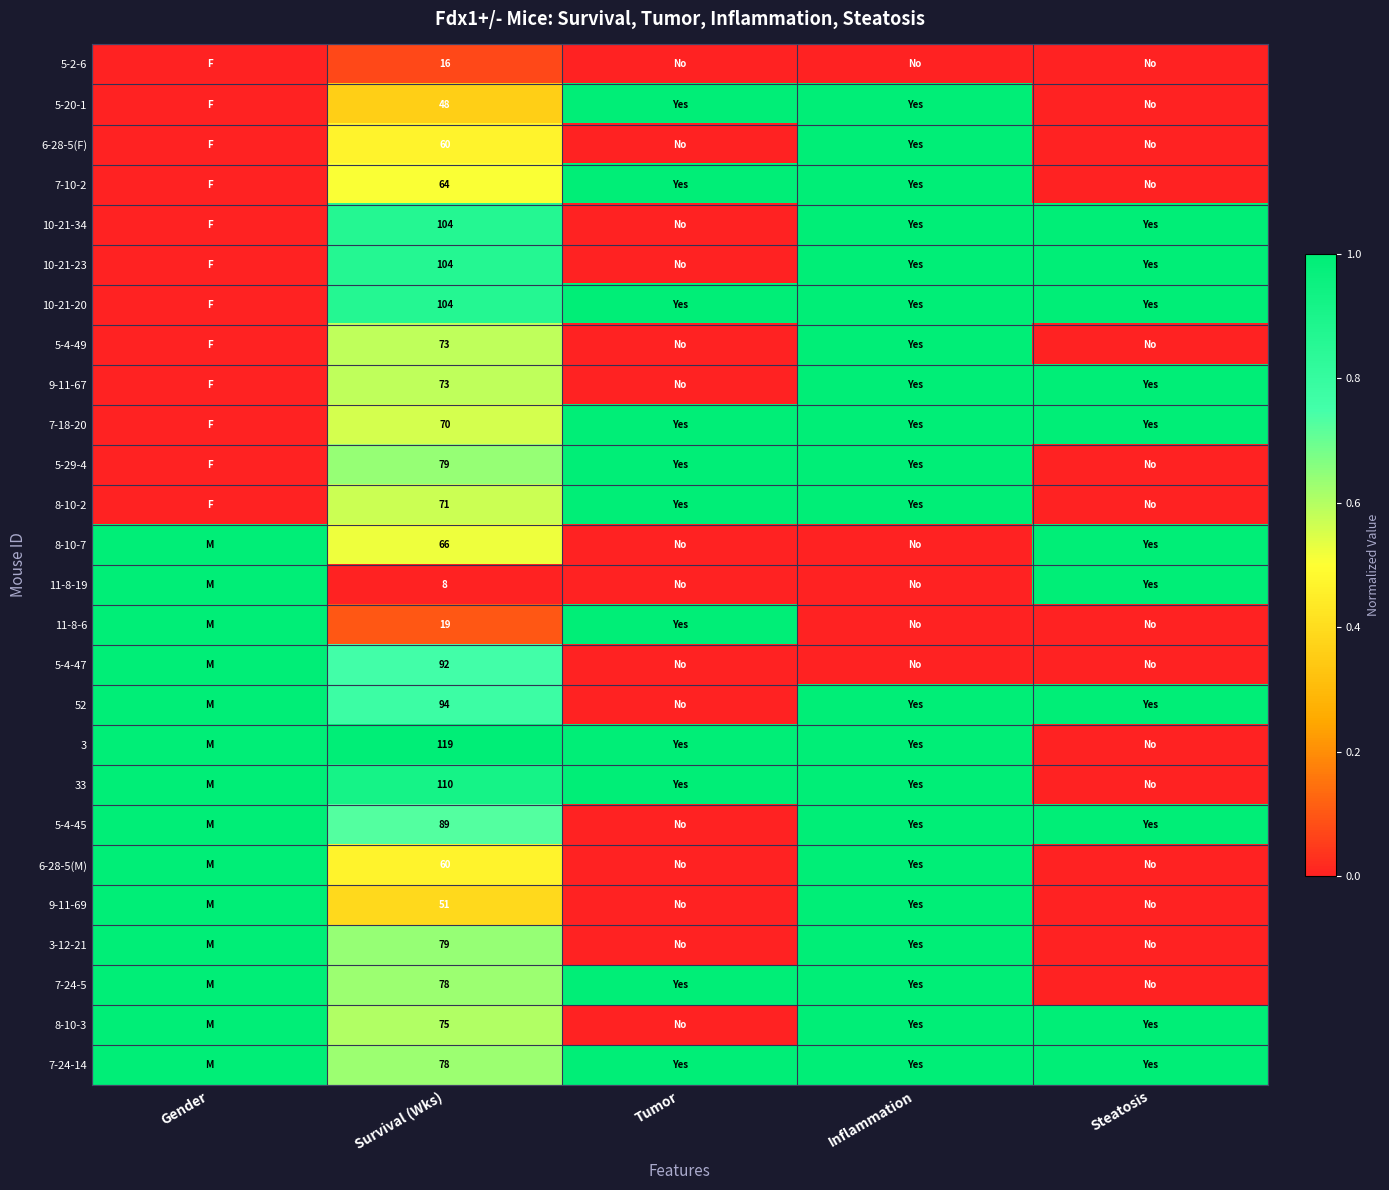

What is the difference between the highest and lowest values at Survival (Wks)?

111